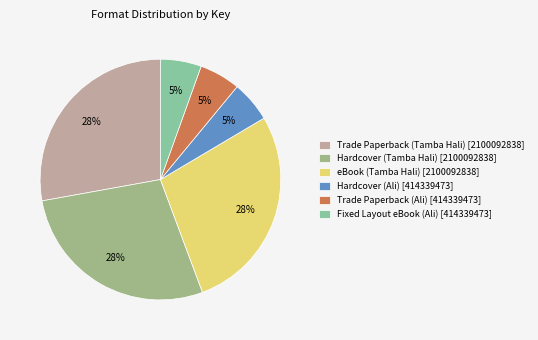

Rank the categories by value from highest to lowest.

Trade Paperback (Tamba Hali), Hardcover (Tamba Hali), eBook (Tamba Hali), Hardcover (Ali), Trade Paperback (Ali), Fixed Layout eBook (Ali)